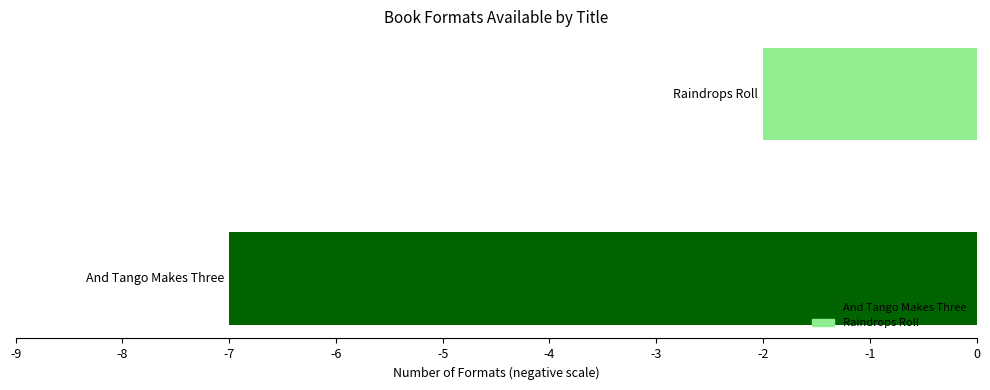

What is the highest value of the And Tango Makes Three series?

-7